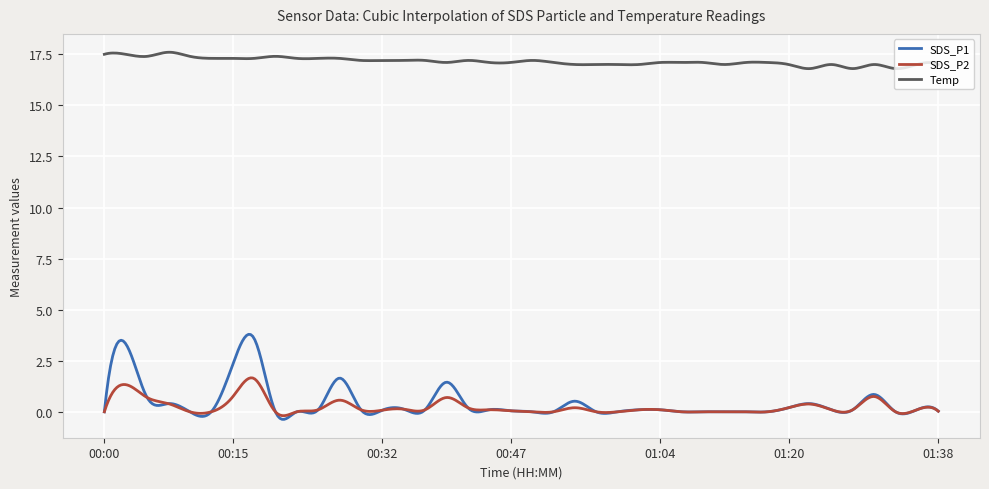

Which series has the widest spread of values?

SDS_P1